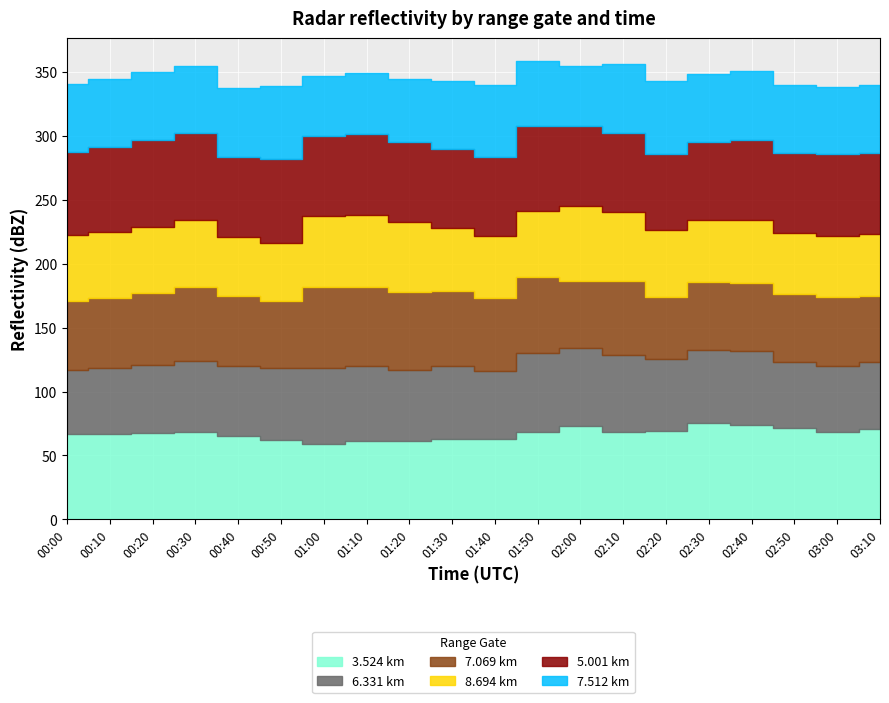

List the series in order of their peak value, highest first.

3.524, 5.001, 7.069, 6.331, 8.694, 7.512